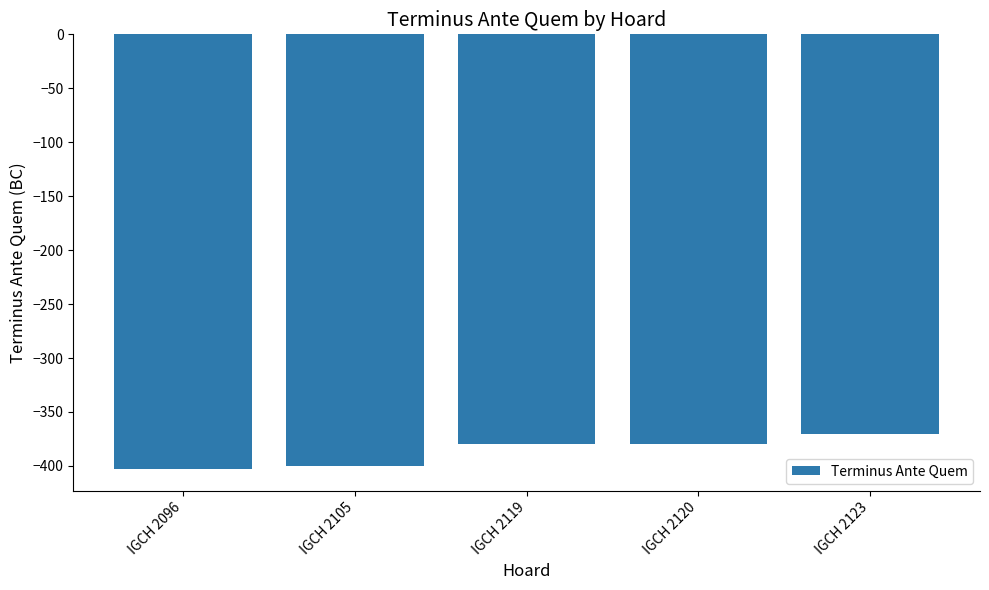

Is it true that the value at IGCH 2119 is -380?

True